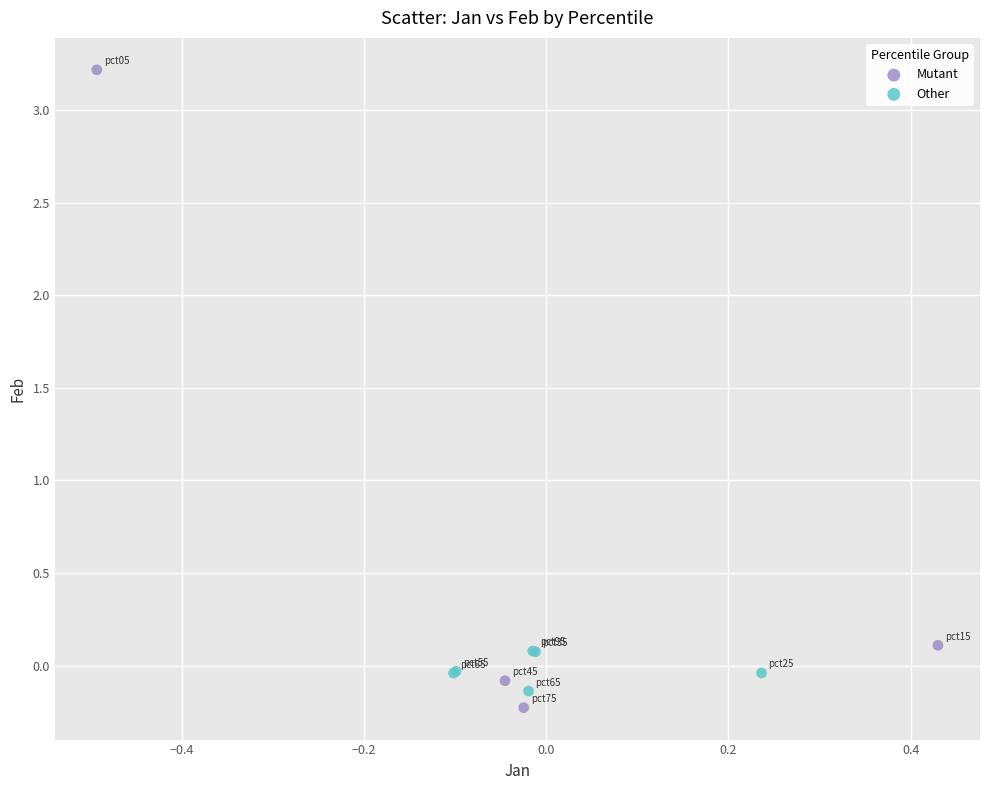

Which series contains the highest Y value?

Mutant